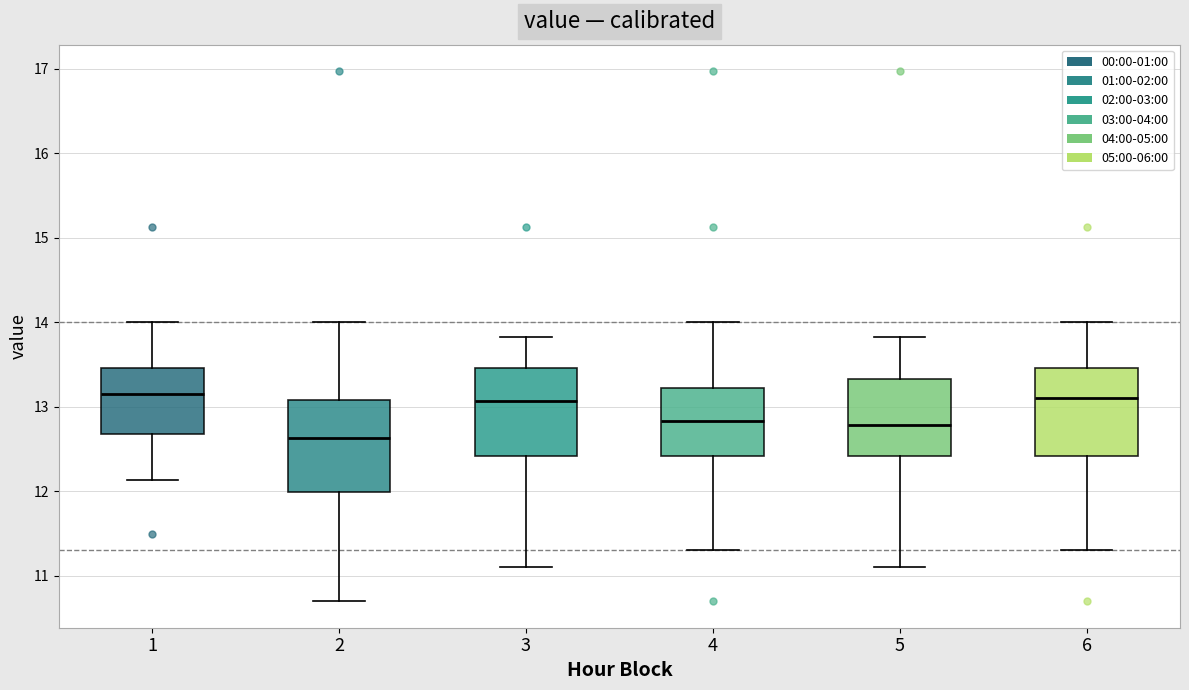

Reading left to right, read every box against the y-axis: the position of its median line, the range the box covers, and the ends of its whiskers. The values are not printed on the chart, so give them approximately, as read against the axis.

1: median 13.2, box 12.7 to 13.5, whiskers 12.1 to 14.0
2: median 12.6, box 12.0 to 13.1, whiskers 10.7 to 14.0
3: median 13.1, box 12.4 to 13.5, whiskers 11.1 to 13.8
4: median 12.8, box 12.4 to 13.2, whiskers 11.3 to 14.0
5: median 12.8, box 12.4 to 13.3, whiskers 11.1 to 13.8
6: median 13.1, box 12.4 to 13.5, whiskers 11.3 to 14.0